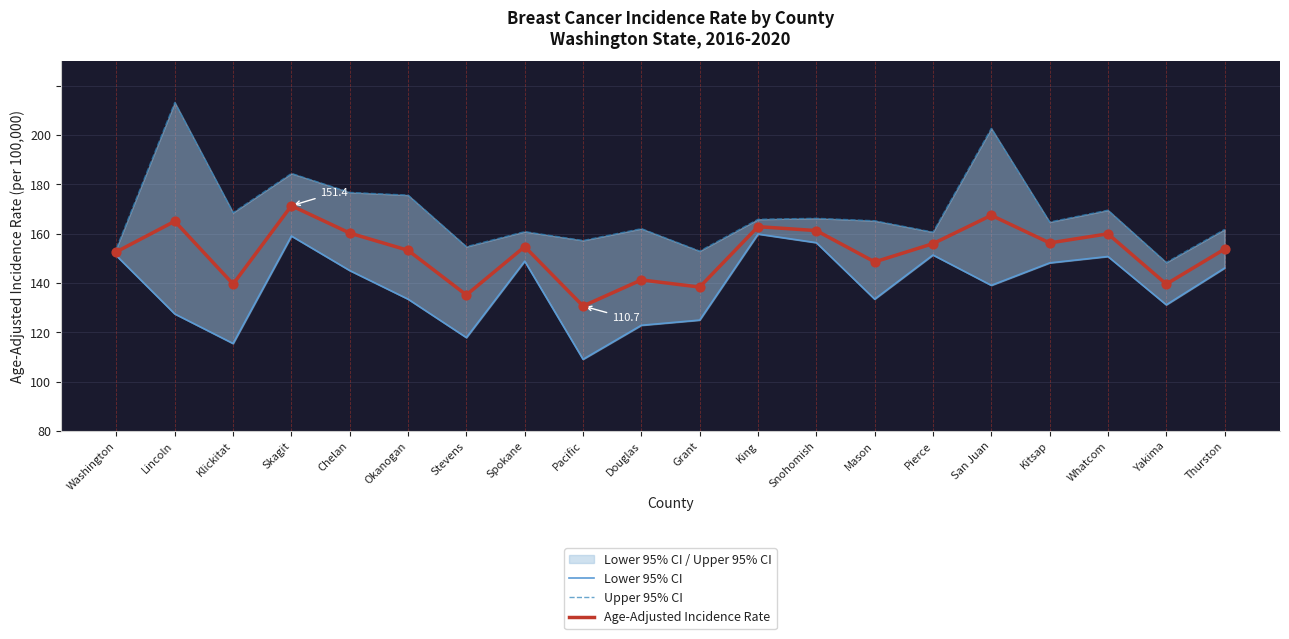

Which series has the largest total across all categories?

Upper 95% CI